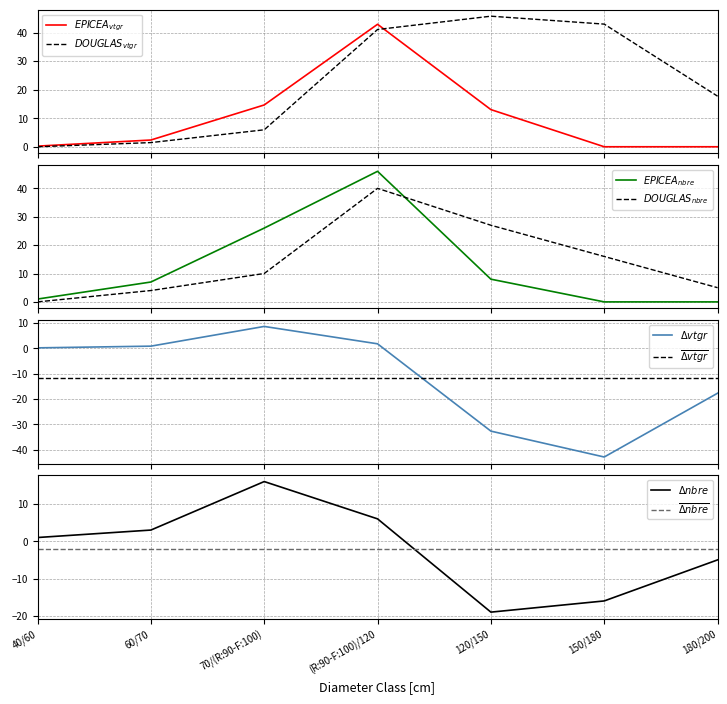

Reading left to right, extract all data points from this chart.

EPICEA_produit_vtgr: 0.2	2.4	14.6	42.9	13.0	0.0	0.0
EPICEA_produit_nbre: 1.0	7.0	26.0	46.0	8.0	0.0	0.0
DOUGLAS_produit_vtgr: 0.0	1.5	5.9	41.1	45.7	43.0	17.7
DOUGLAS_produit_nbre: 0.0	4.0	10.0	40.0	27.0	16.0	5.0